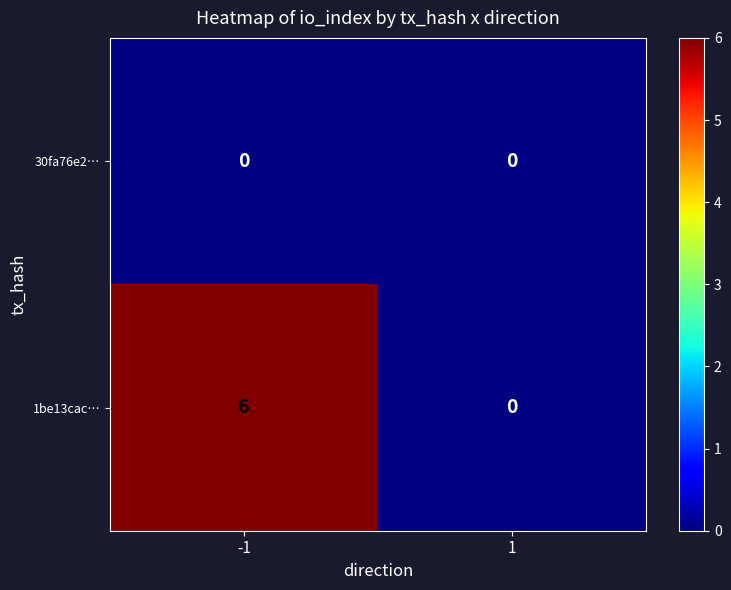

How many distinct data groups are displayed?

2